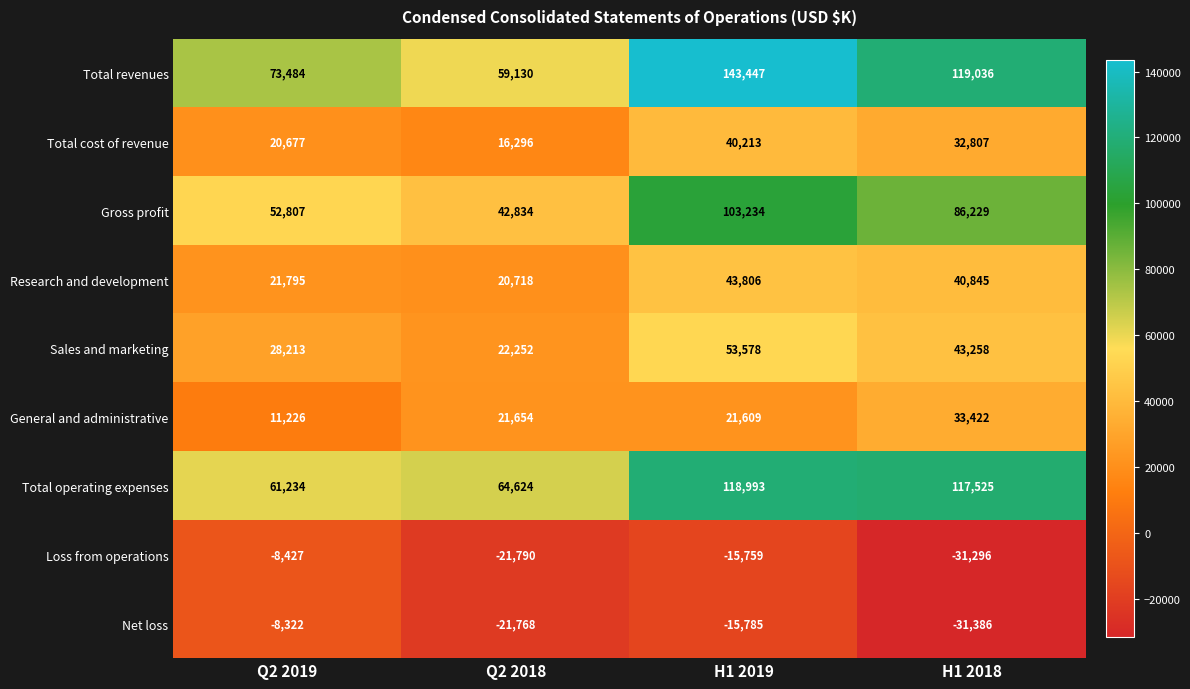

The Gross profit series shows 42834 at Q2 2018. True or false?

True